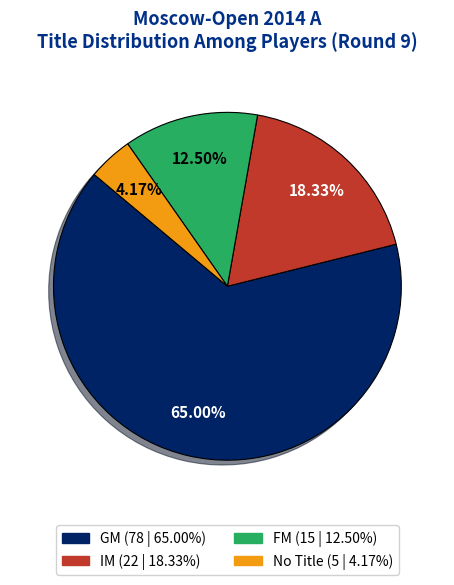

Does any single category account for the majority?

Yes